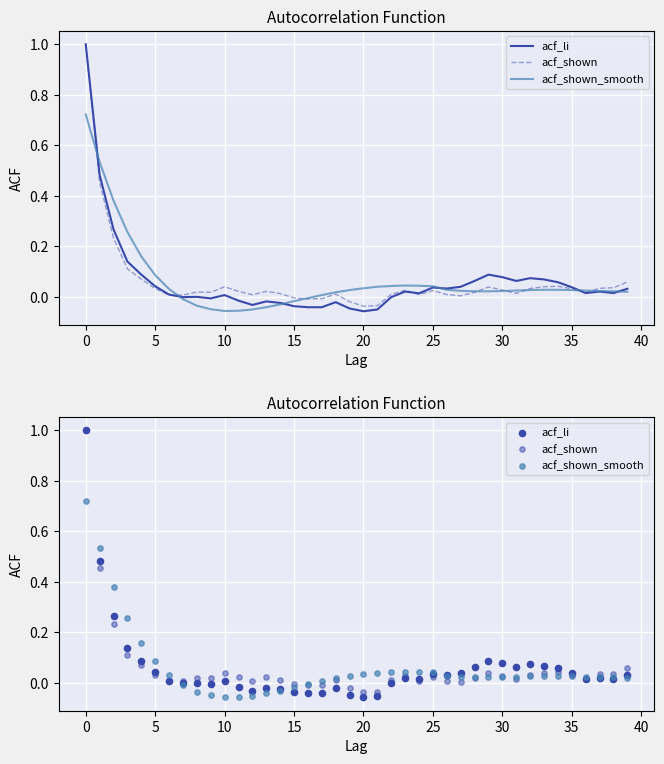

At how many categories does at least one series exceed 0?

38